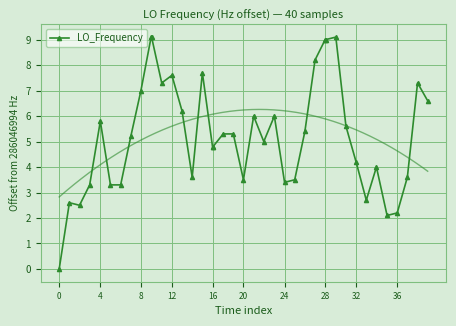

True or false: LO_Frequency has more than 0 interior local peaks.

True